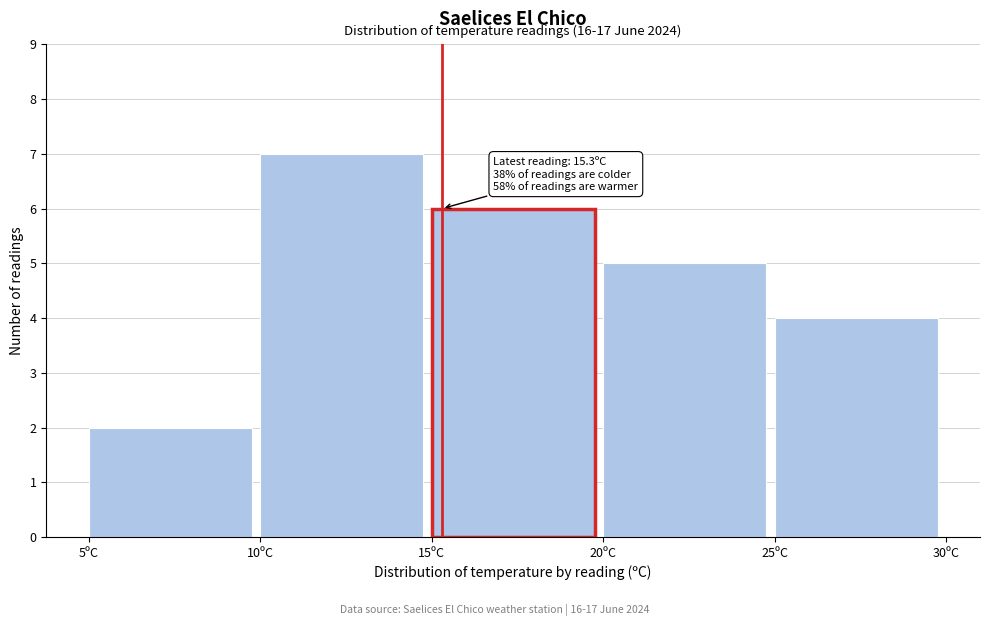

Which range on the x-axis has the tallest bar?

10 to 15